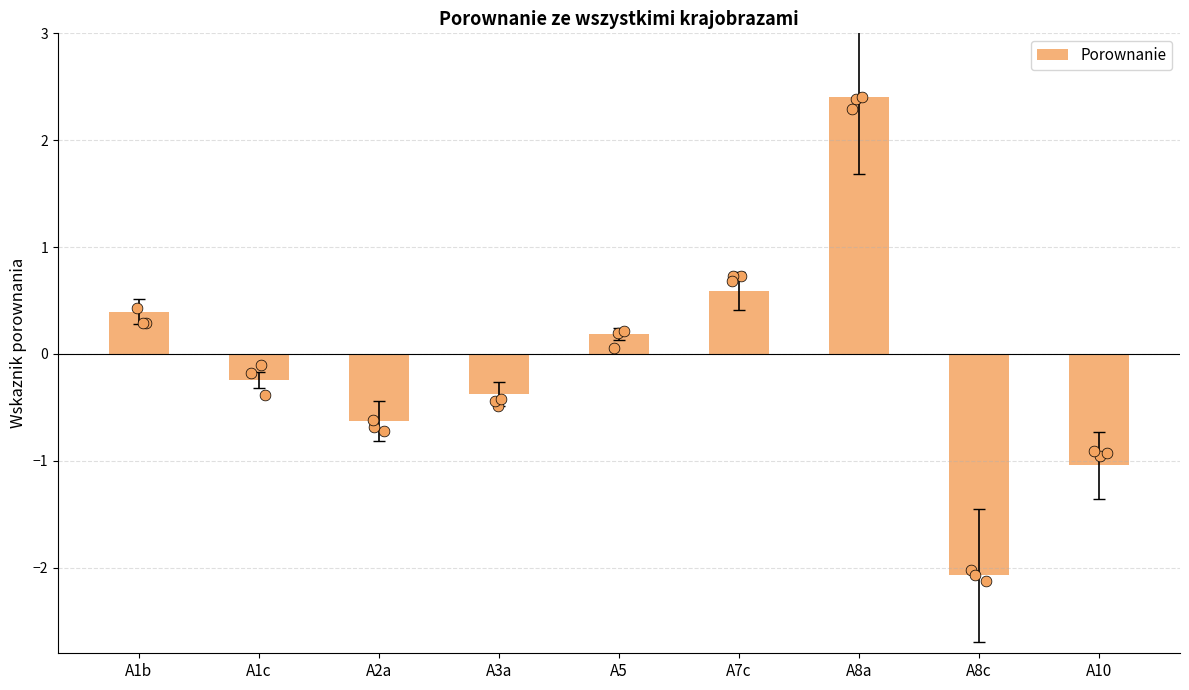

Between A3a and A8a, which is larger?

A8a